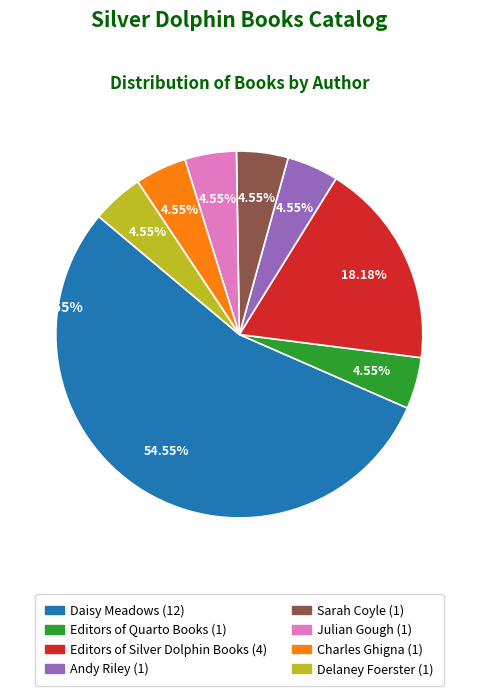

Approximately how many times larger is the value at Daisy Meadows compared to Editors of Quarto Books?

12.0